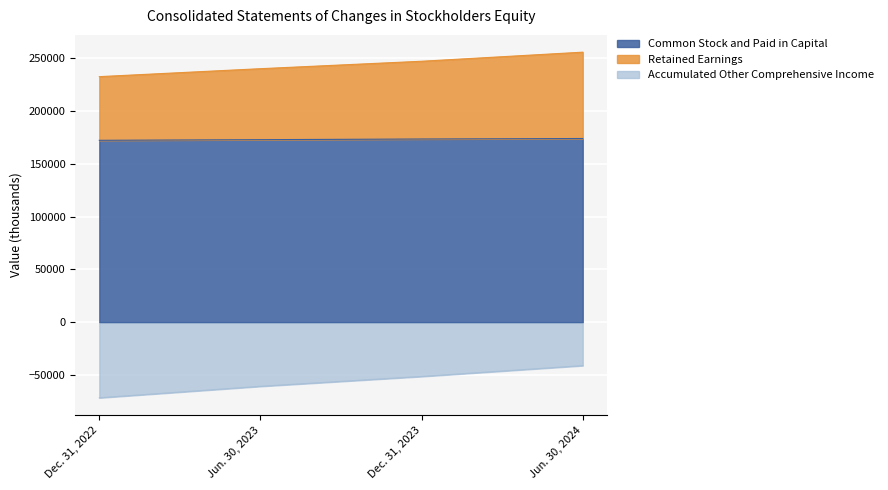

What is the spread (max minus min) of values at Dec. 31, 2023?

298790